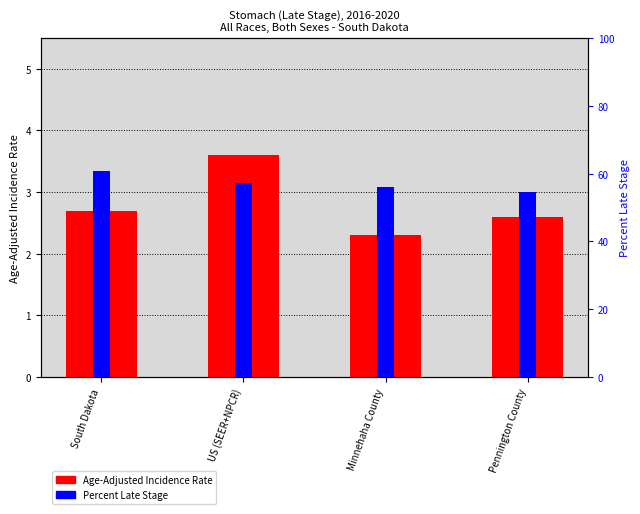

Which has a higher value, South Dakota or Pennington County?

South Dakota